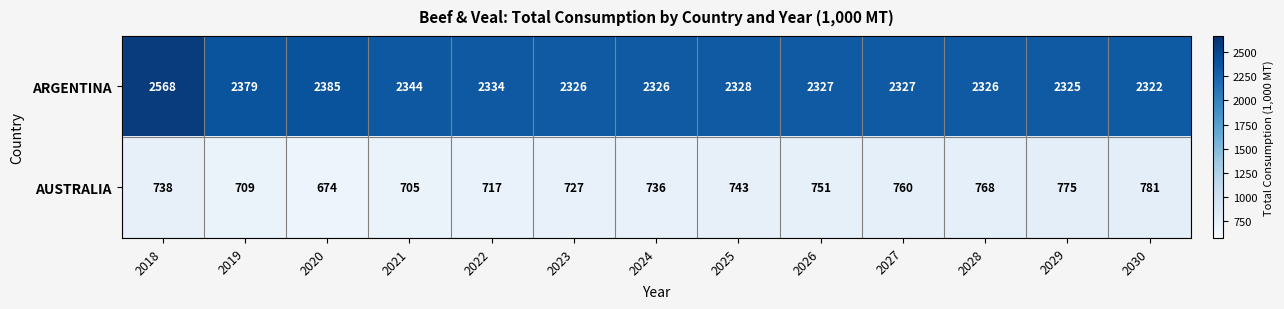

Rank the series by their maximum value, from highest to lowest.

ARGENTINA, AUSTRALIA